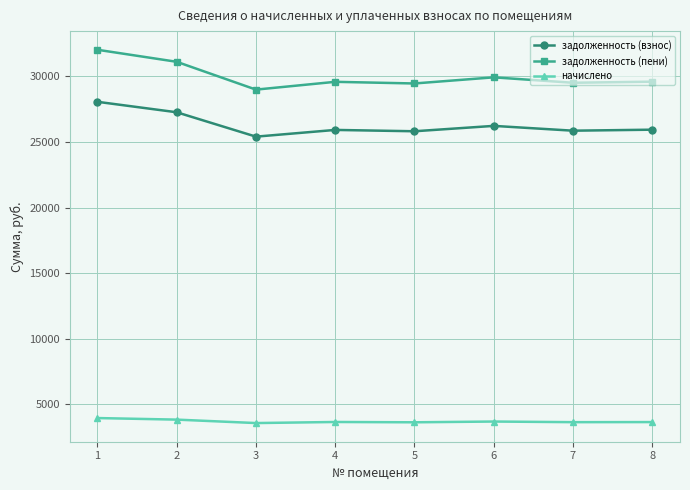

Which series has the largest range (max minus min)?

задолженность (пени)